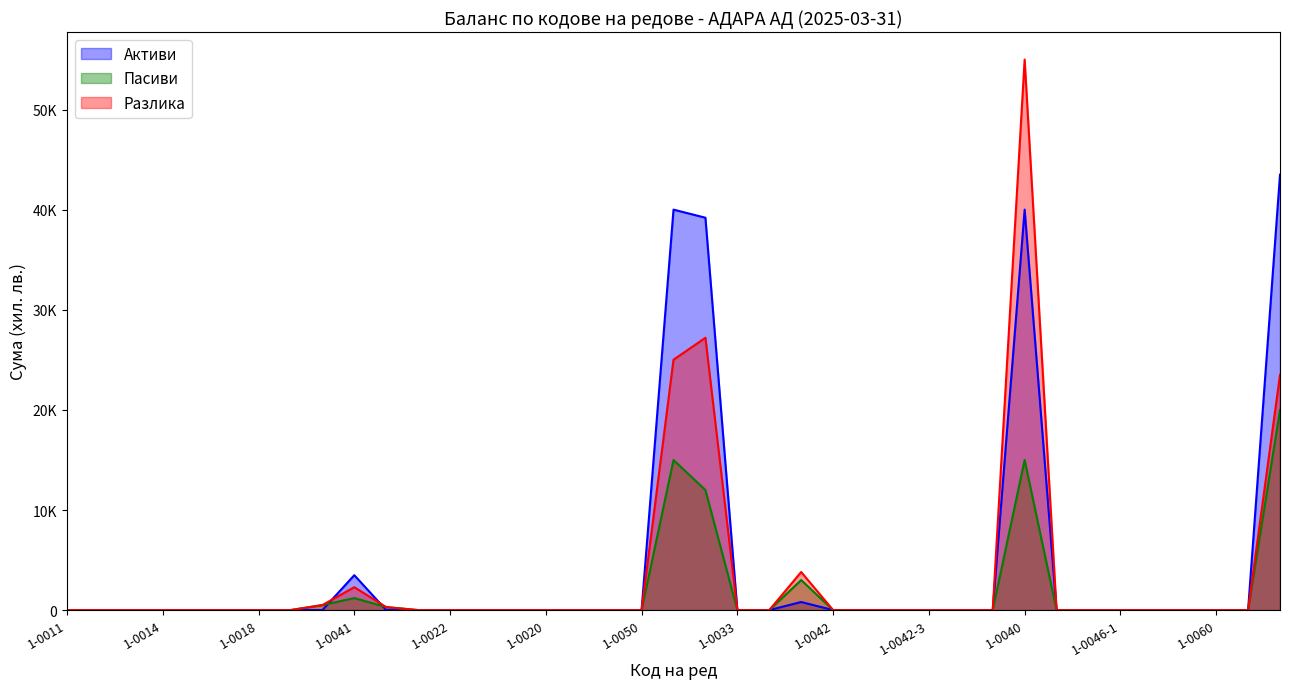

At which category does the chart reach its peak across all series?

1-0040